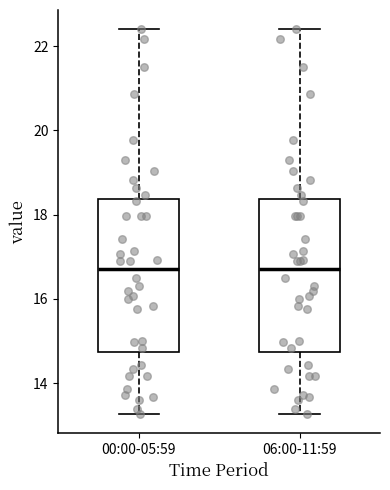

Reading left to right, transcribe this box plot: for each box, give where its median line is, the range the box spans, and where its two whiskers end, as read against the y-axis. The values are not printed on the chart, so give them approximately, as read against the axis.

00:00-05:59: median 16.8, box 14.8 to 18.4, whiskers 13.2 to 22.4
06:00-11:59: median 16.8, box 14.8 to 18.4, whiskers 13.2 to 22.4